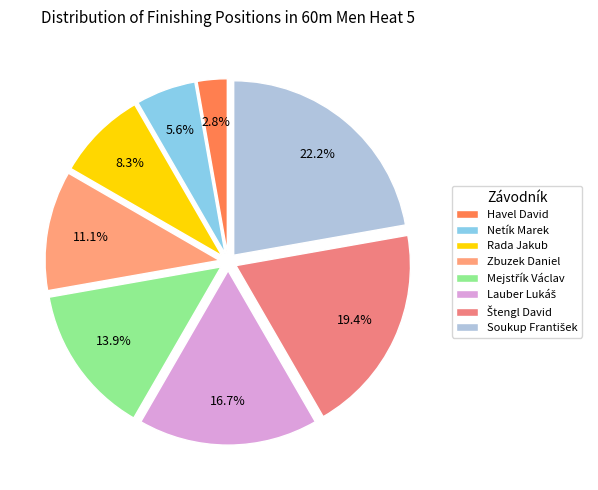

Is Netík Marek the majority of the pie?

No